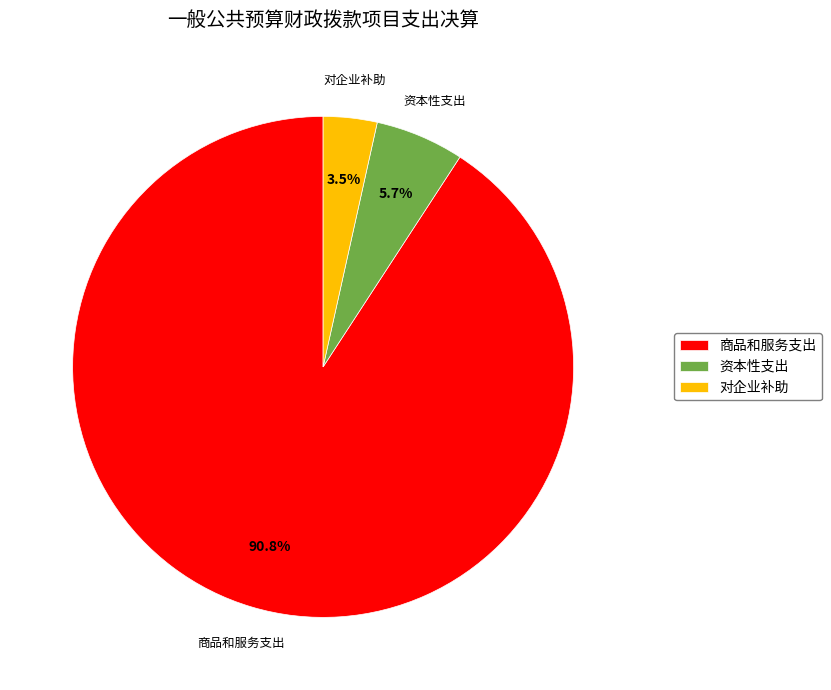

To the nearest percent, what is the average slice percentage?

33%